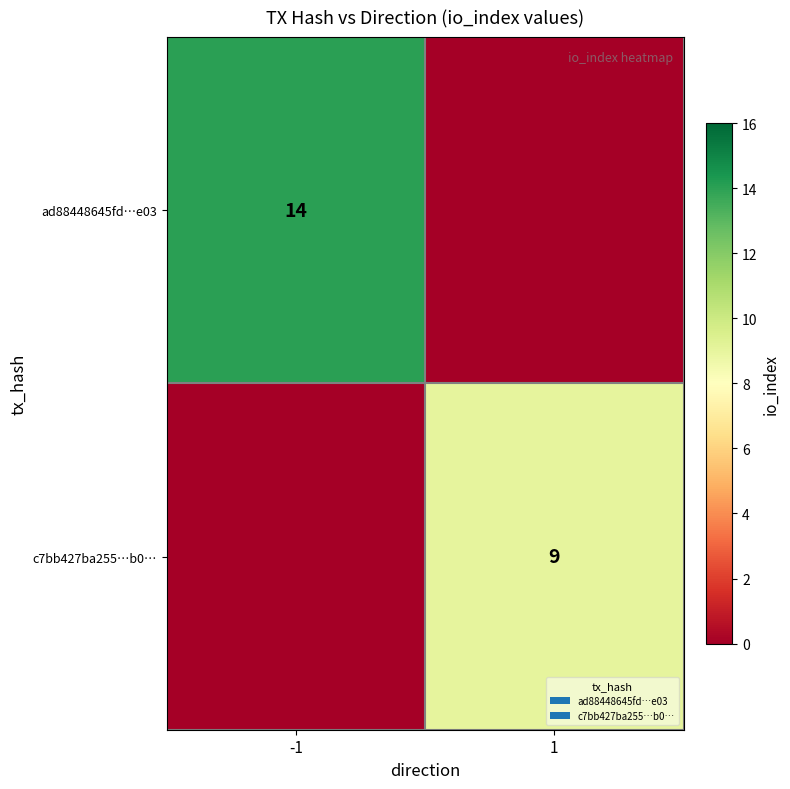

The value of c7bb427ba255…b0… at 1 is 9. True or false?

True